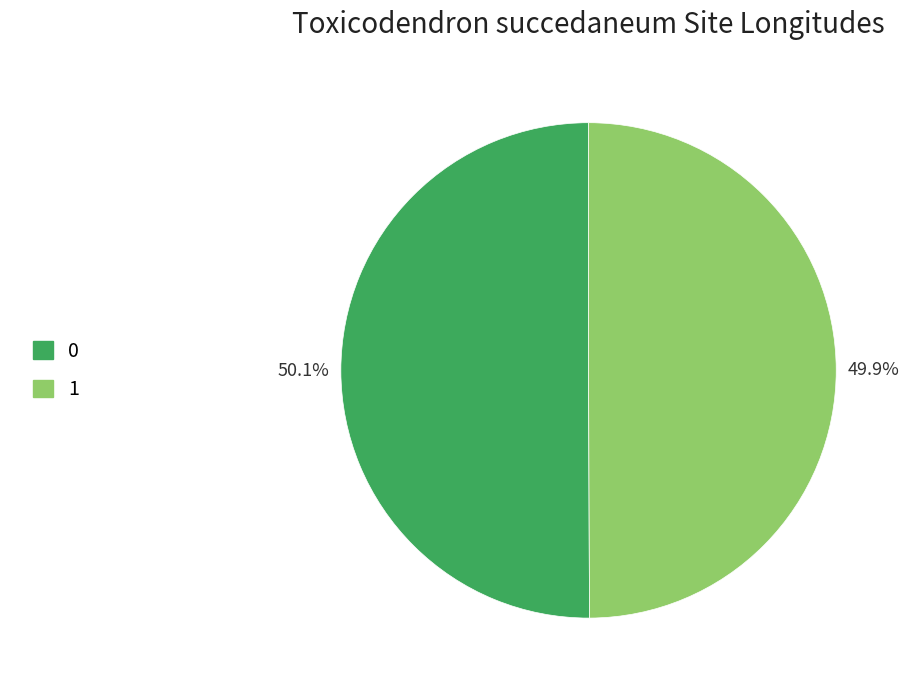

To the nearest percent, what is the combined percentage of 1 and 0?

100%